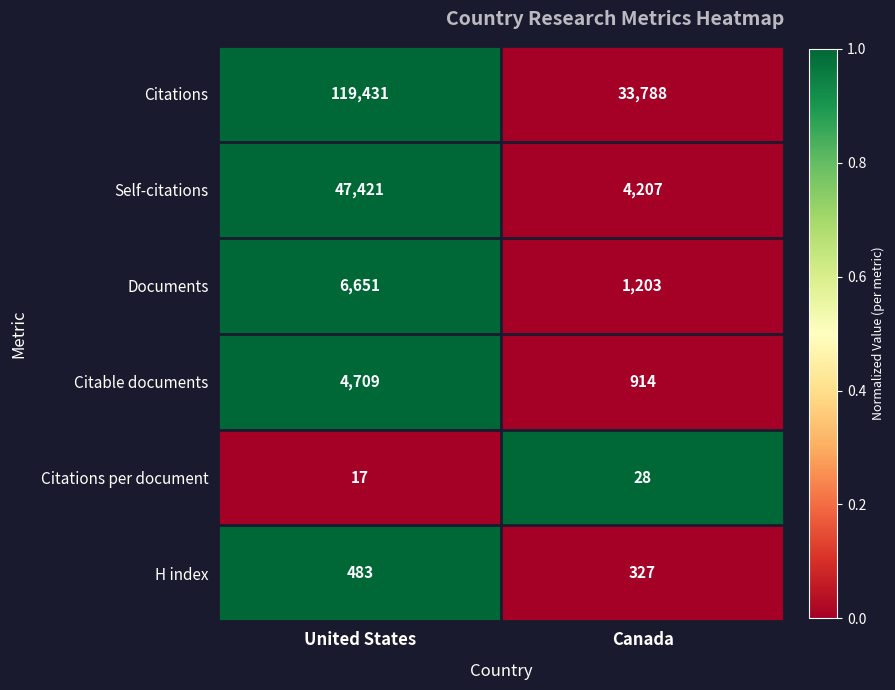

How many data points in Self-citations are less than 47421?

1